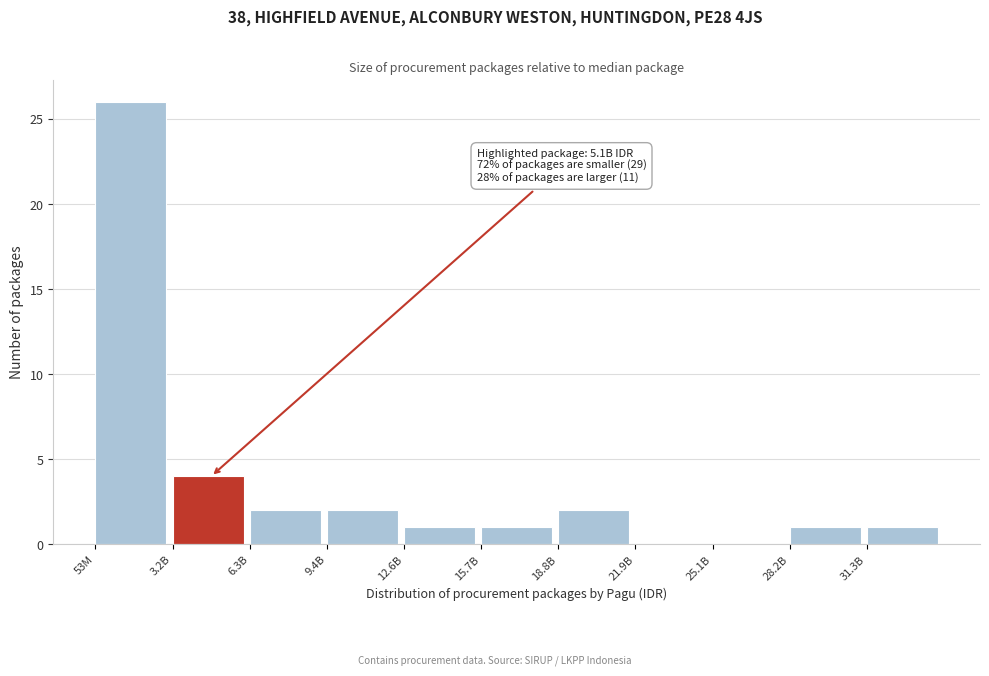

Reading left to right, what are all the values shown in this chart?

53M=26	3.2B=4	6.3B=2	9.4B=2	12.6B=1	15.7B=1	18.8B=2	21.9B=0	25.1B=0	28.2B=1	31.3B=1